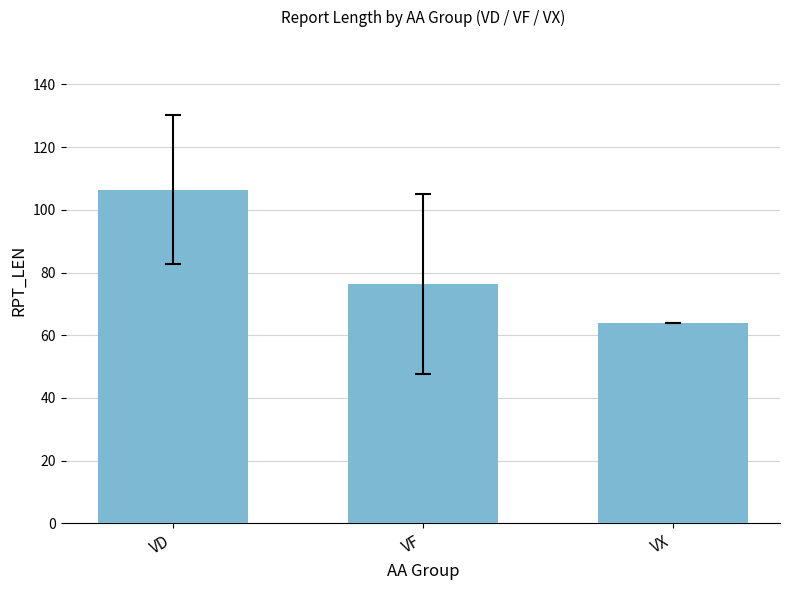

Reading left to right, what are all the values shown in this chart?

VD=106.5	VF=76.3	VX=64.0